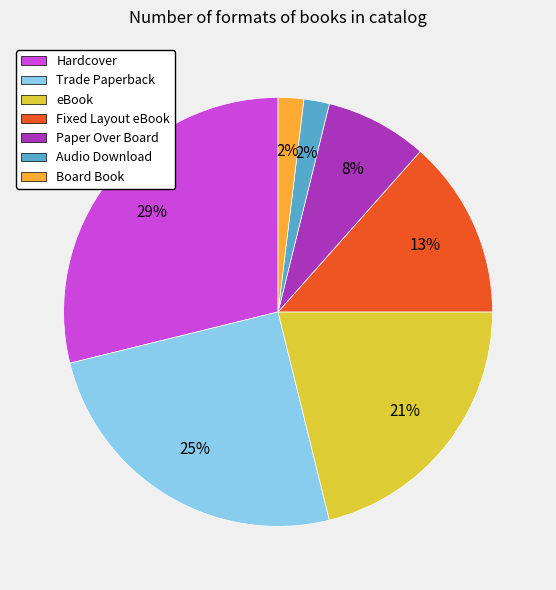

Which category has the biggest portion of the pie?

Hardcover